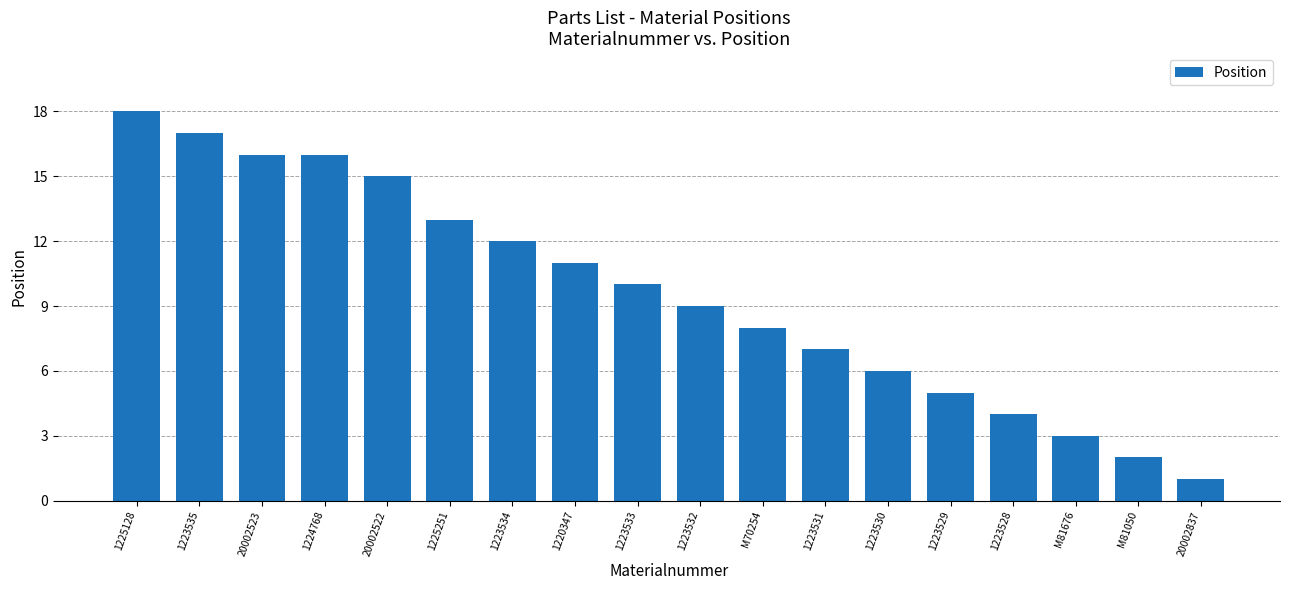

Reading left to right, transcribe all the data shown in this chart.

1225128=18	1223535=17	20002523=16	1224768=16	20002522=15	1225251=13	1223534=12	1220347=11	1223533=10	1223532=9	M70254=8	1223531=7	1223530=6	1223529=5	1223528=4	M81676=3	M81050=2	20002837=1